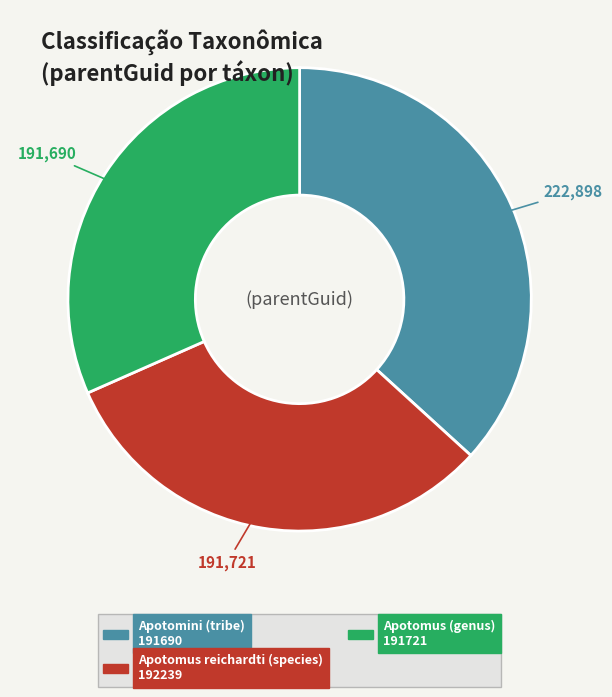

What is the ratio of the value at Apotomus (genus) 191721 to the value at Apotomus reichardti (species) 192239?

1.0